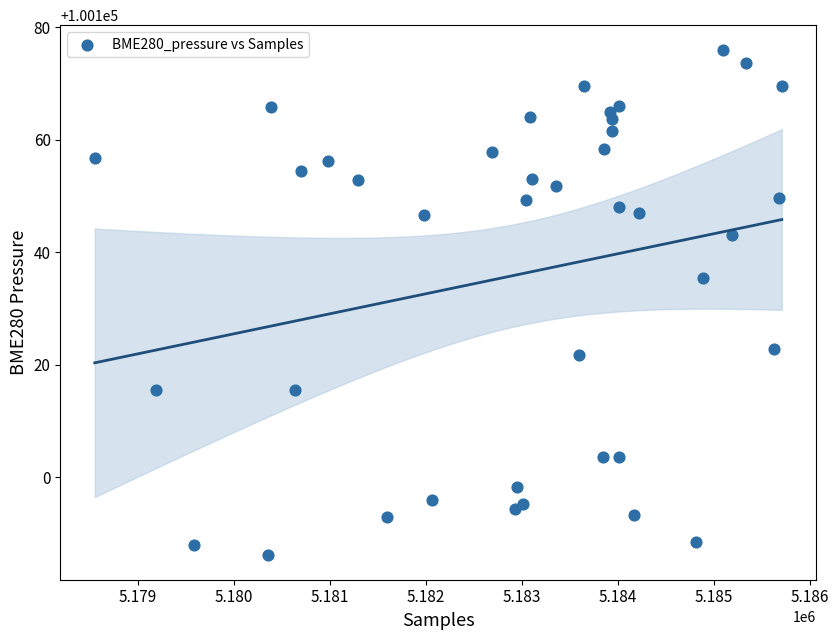

What Y value in the scatter plot is closest to 100131?

100135.4